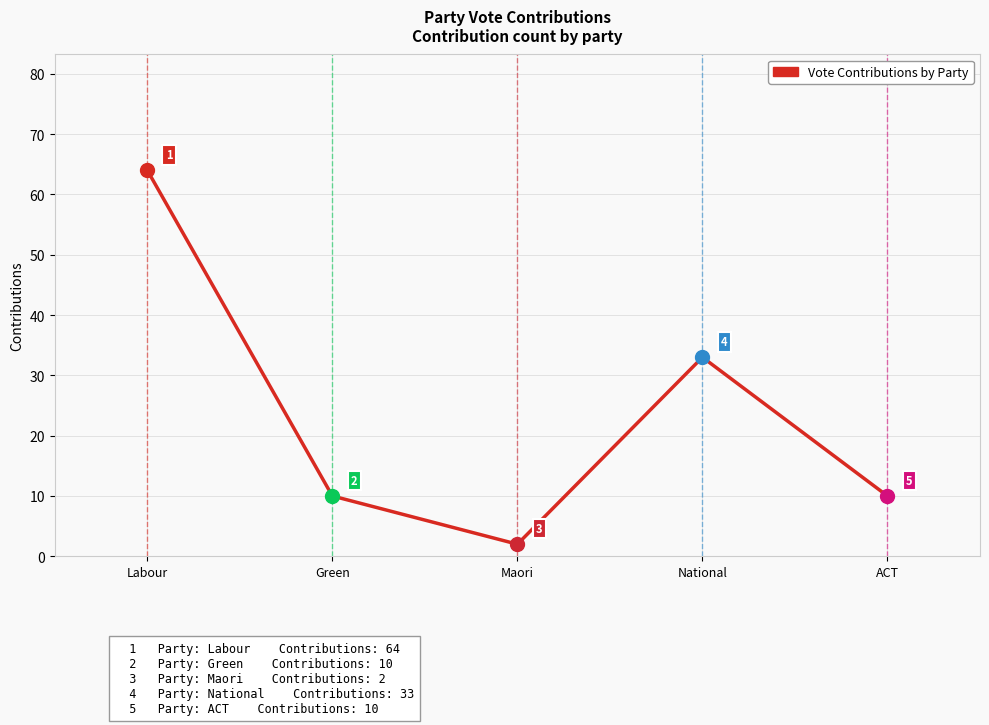

What is the change in value from National to ACT?

-23